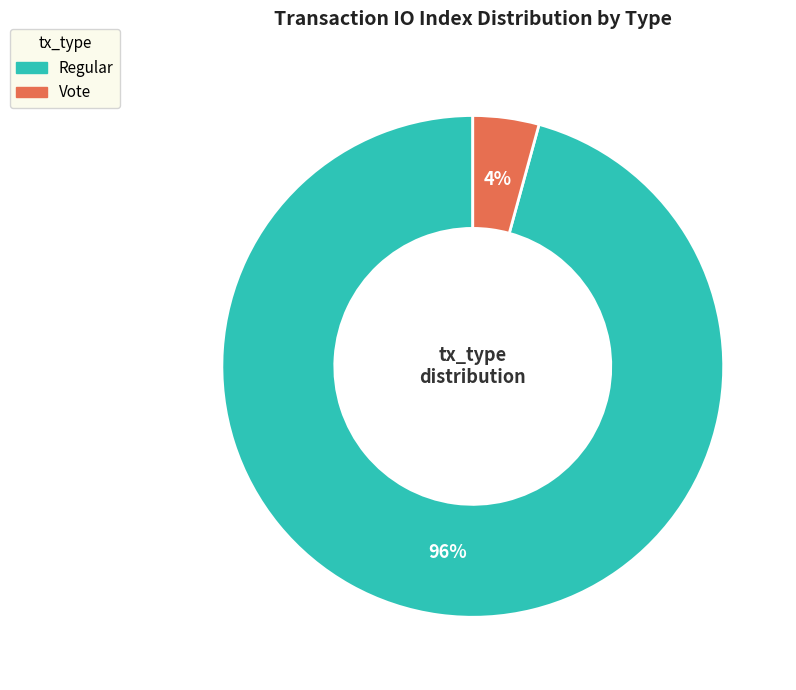

To the nearest percent, what is the average slice percentage?

50%